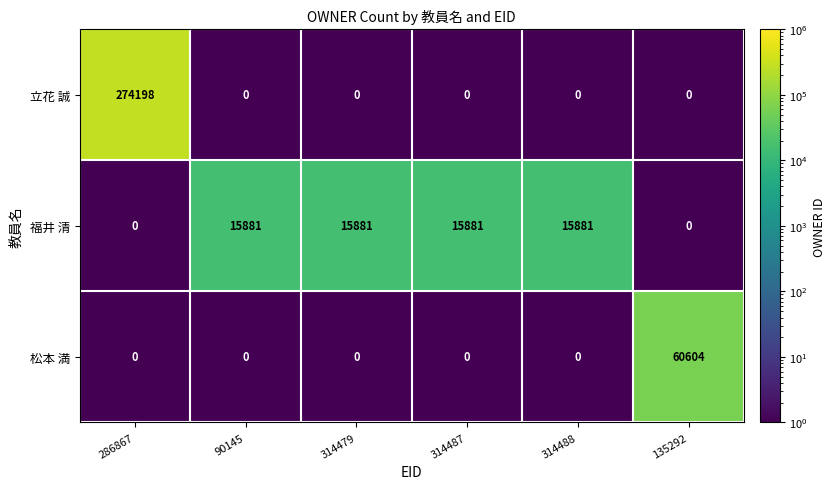

Reading right to left, what are all the values shown in this chart?

立花 誠: 0	0	0	0	0	274198
福井 清: 0	15881	15881	15881	15881	0
松本 満: 60604	0	0	0	0	0